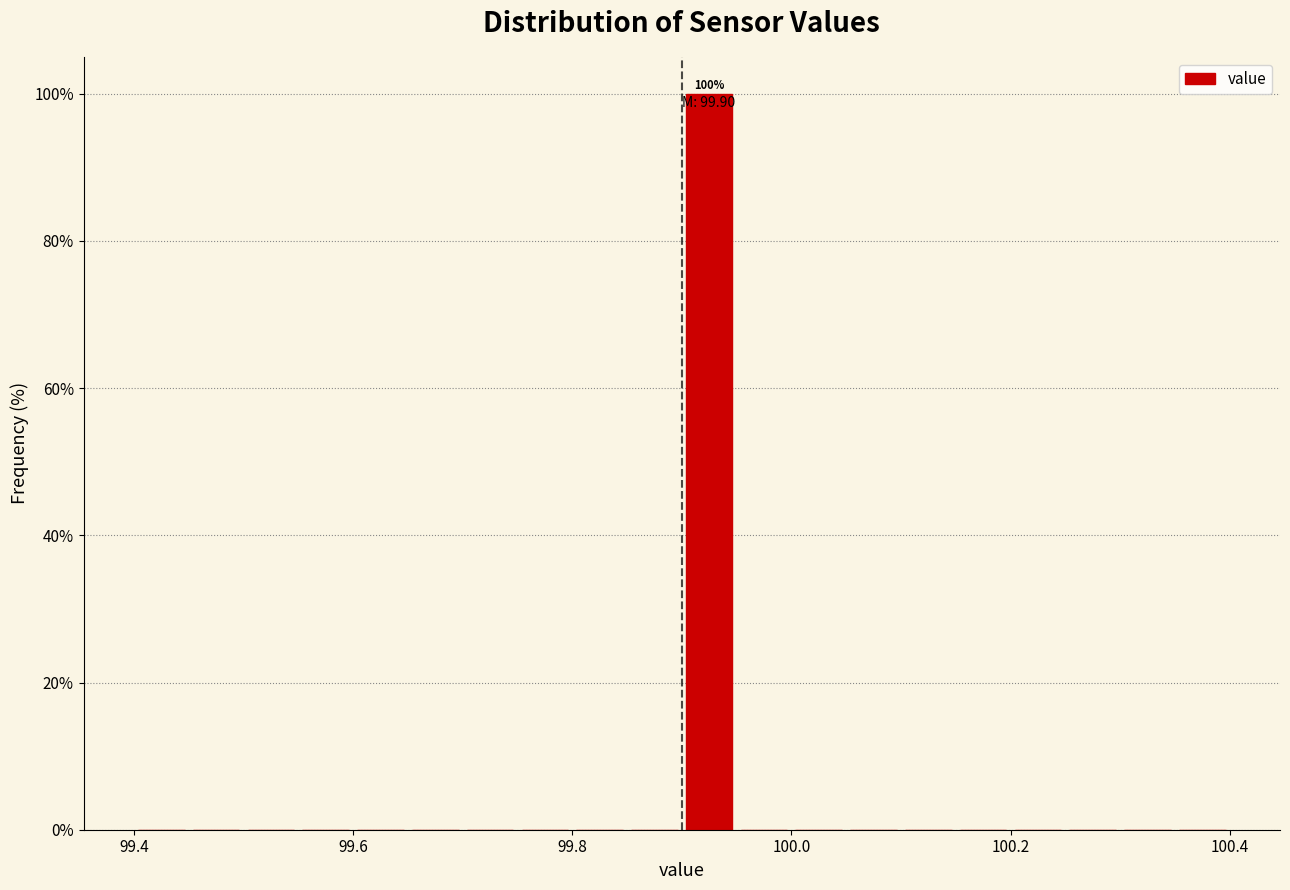

Around what value on the x-axis is the tallest bar? Give the approximate position of its centre, as read against the axis.

99.92